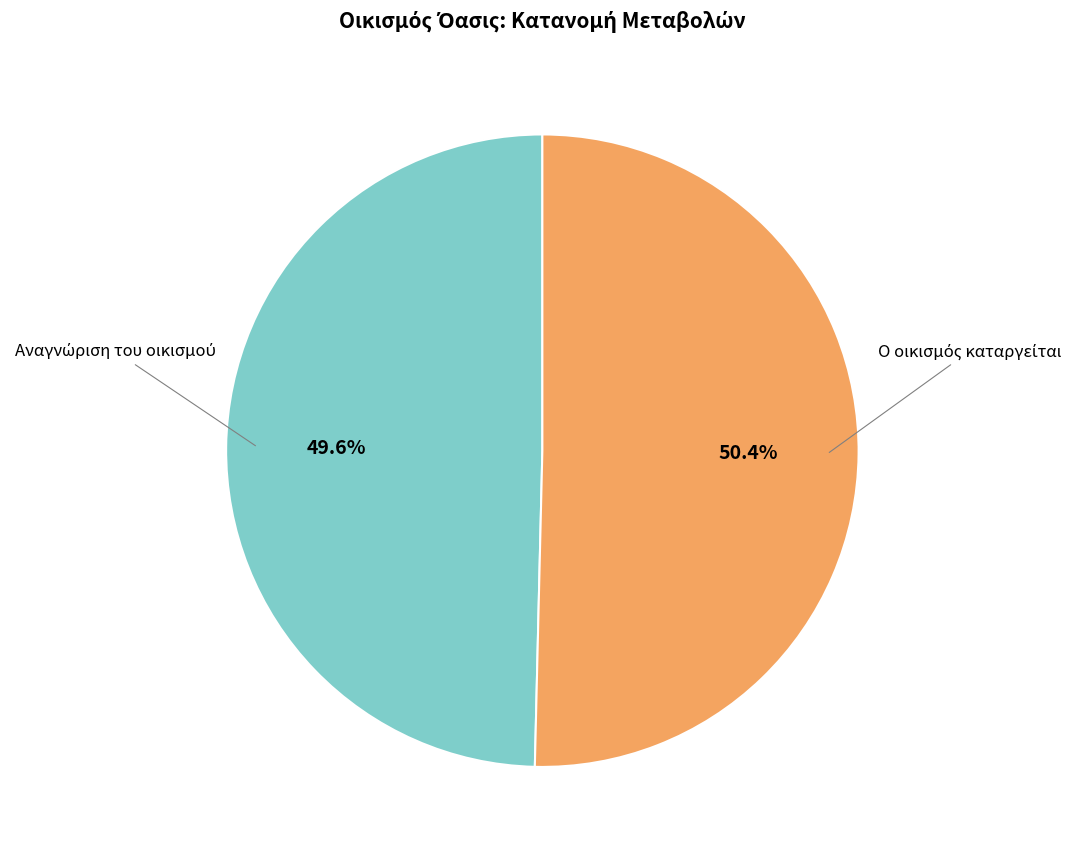

Is there any slice that represents more than half of the pie?

Yes